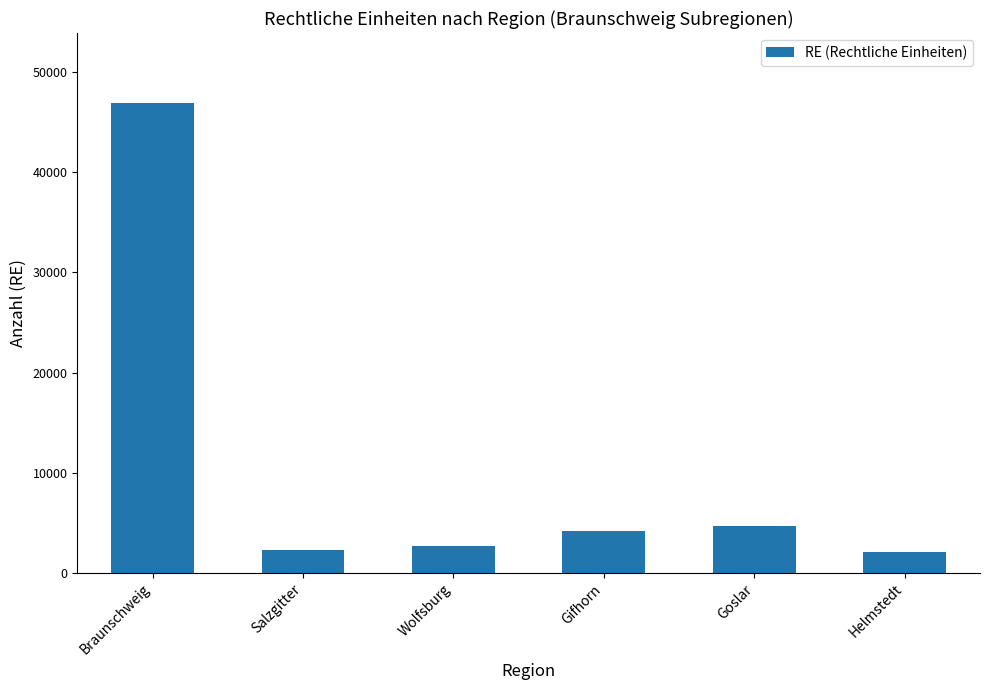

What is the minimum value shown in the chart?

2071